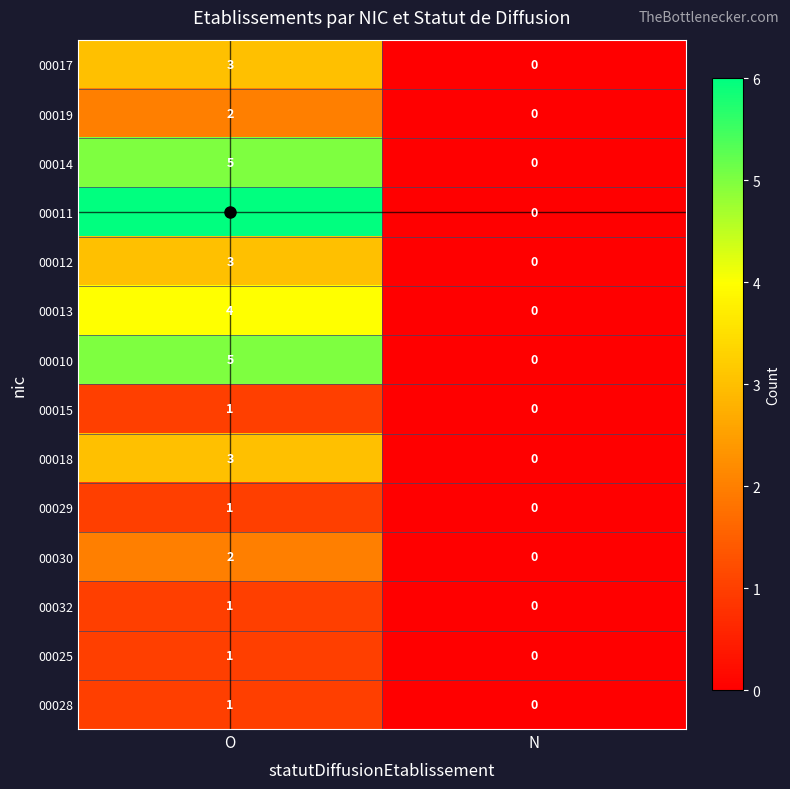

Is it true that 00013 equals 4 at O?

True